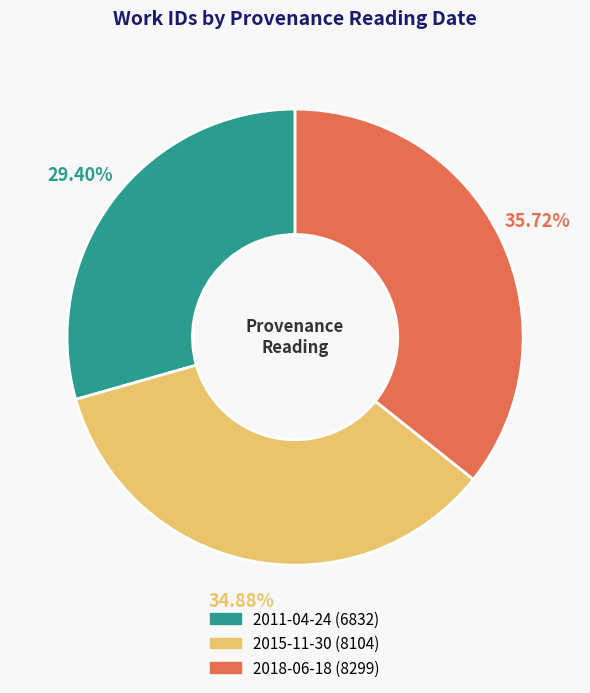

Count the number of slices in the pie.

3